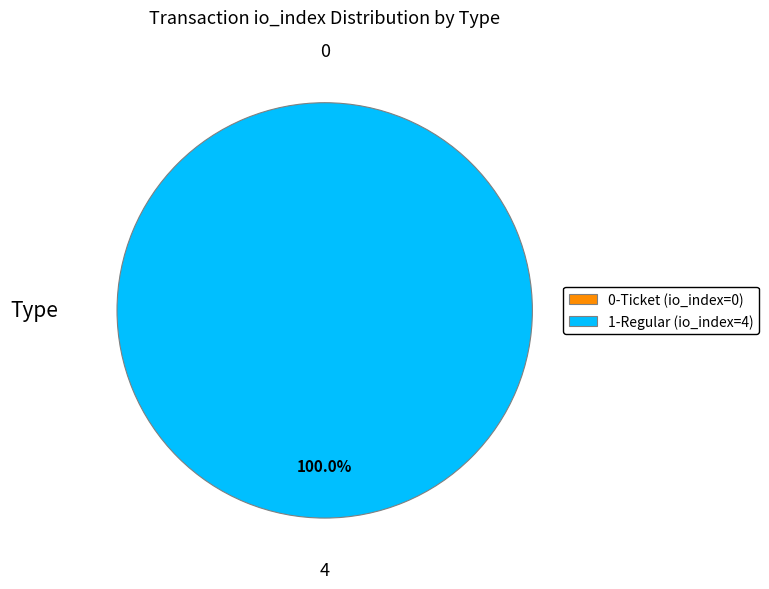

Do Regular (io_index=4) and Ticket (io_index=0) together represent more than half of the pie?

Yes